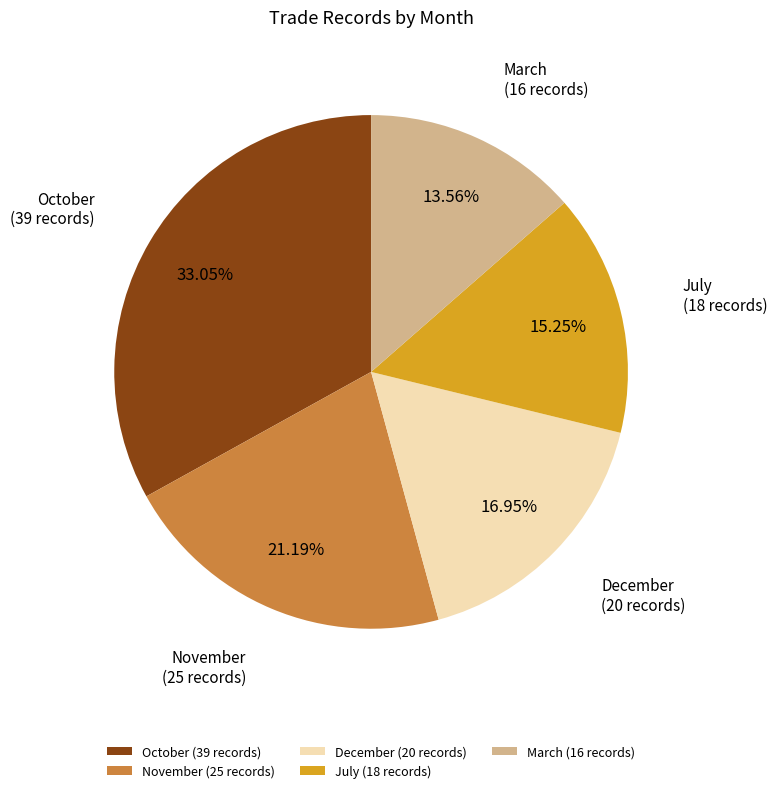

Do March and October together represent more than half of the pie?

No